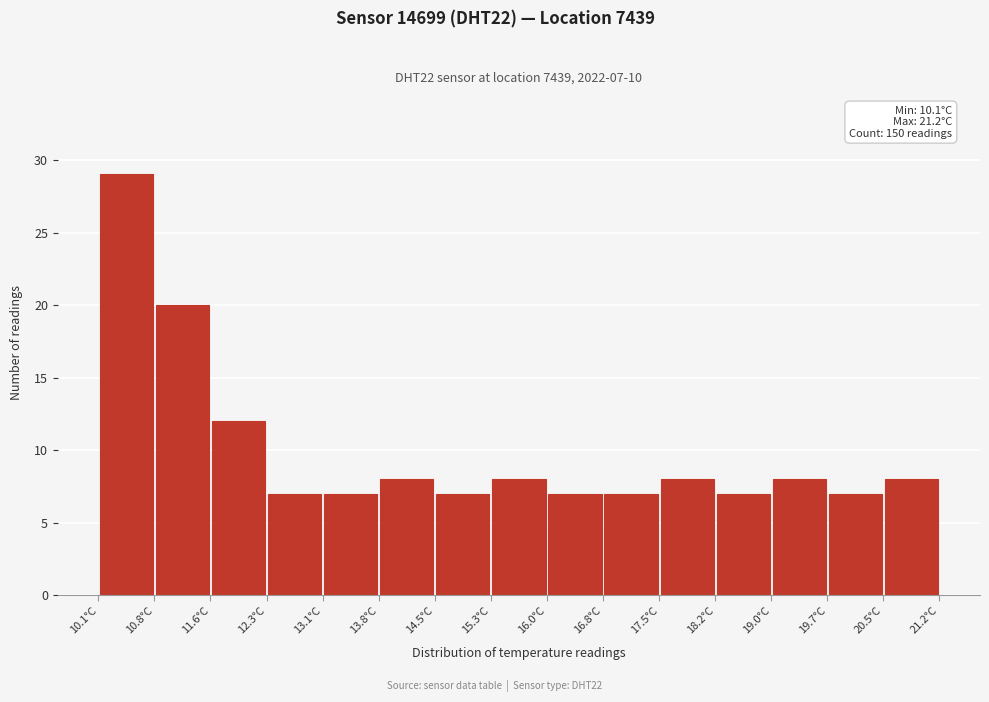

Which range on the x-axis has the tallest bar?

10.10 to 10.84